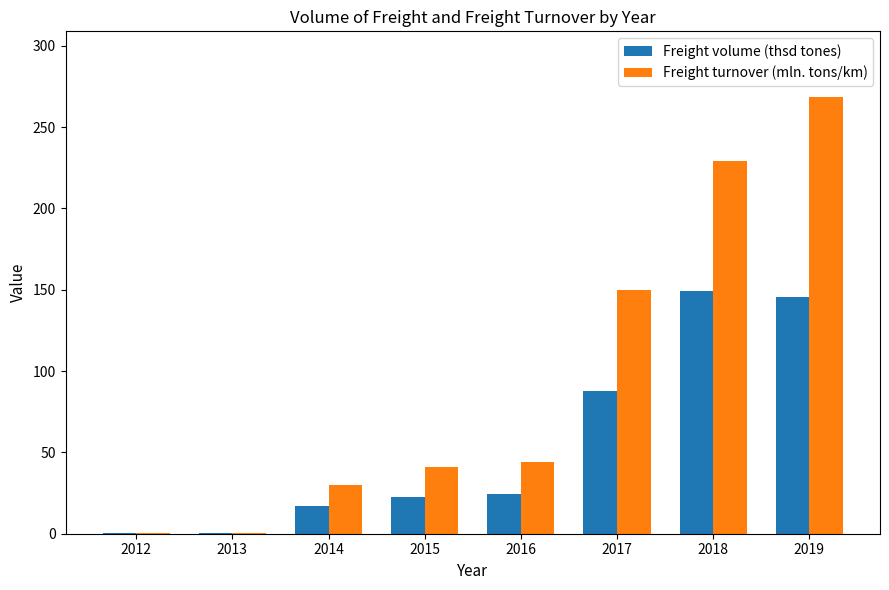

Where does the Freight volume (thsd tones) series first go above 24?

2016